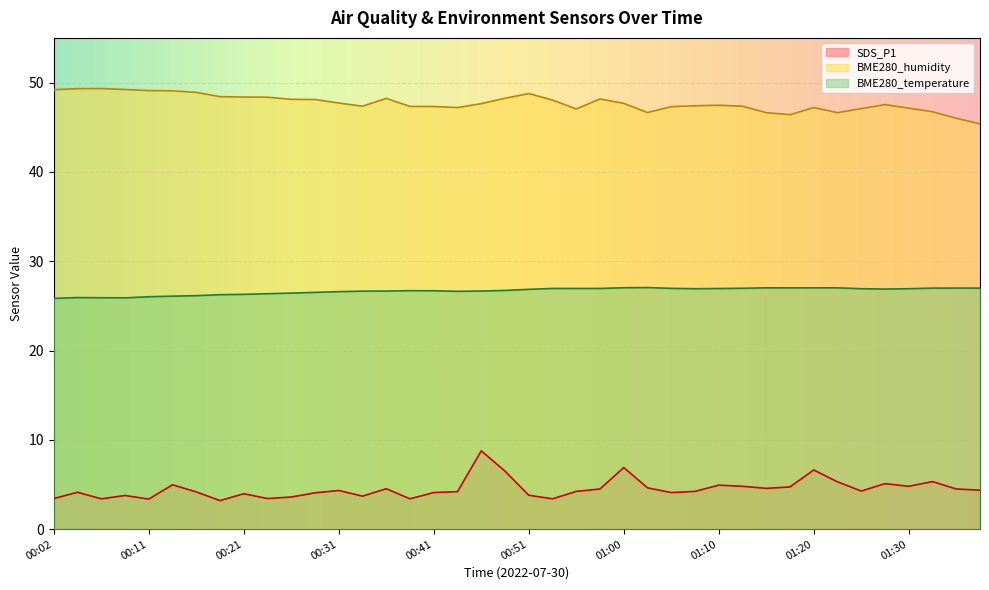

List the series in order of their peak value, highest first.

BME280_humidity, BME280_temperature, SDS_P1